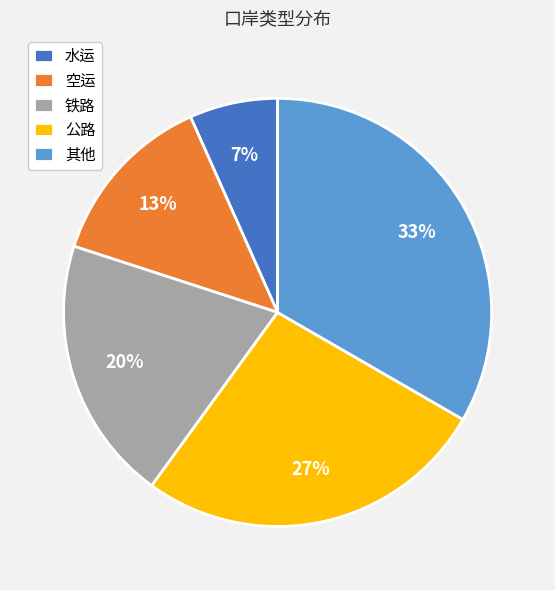

Which slice is the smallest?

水运